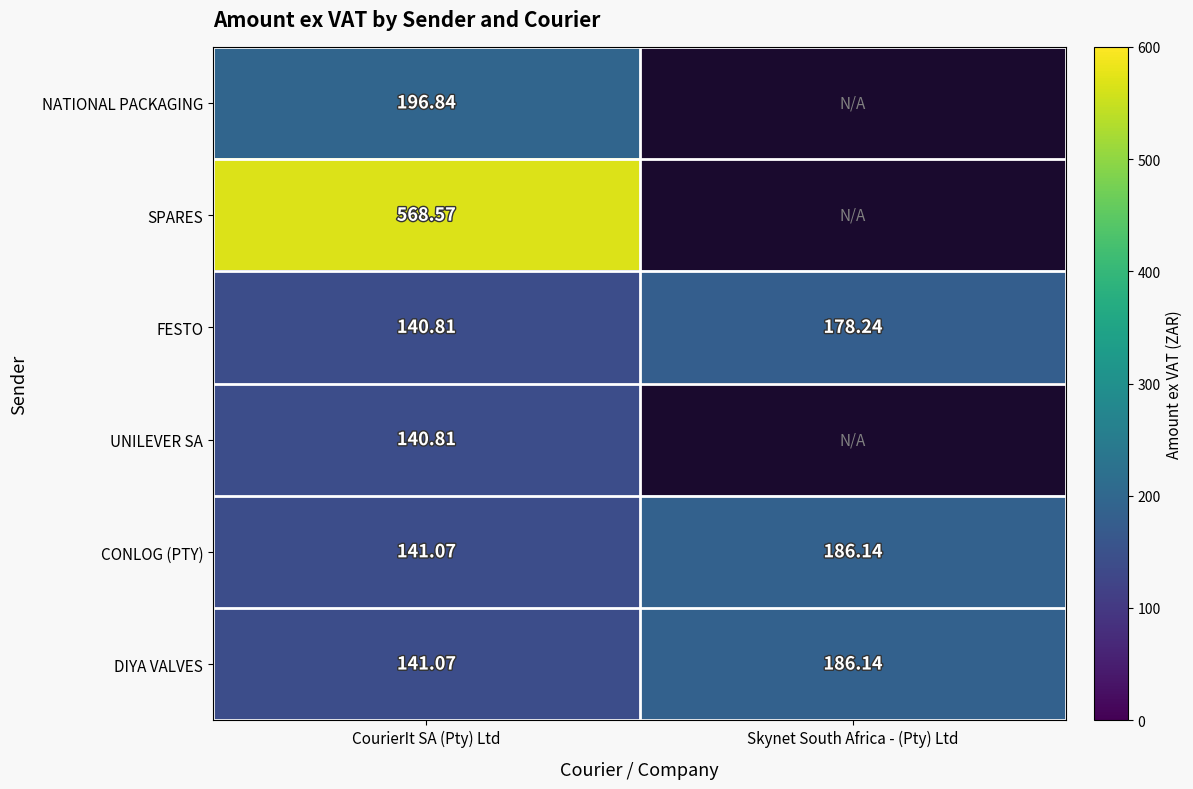

What value does the CONLOG (PTY) series have at CourierIt SA (Pty) Ltd?

141.1